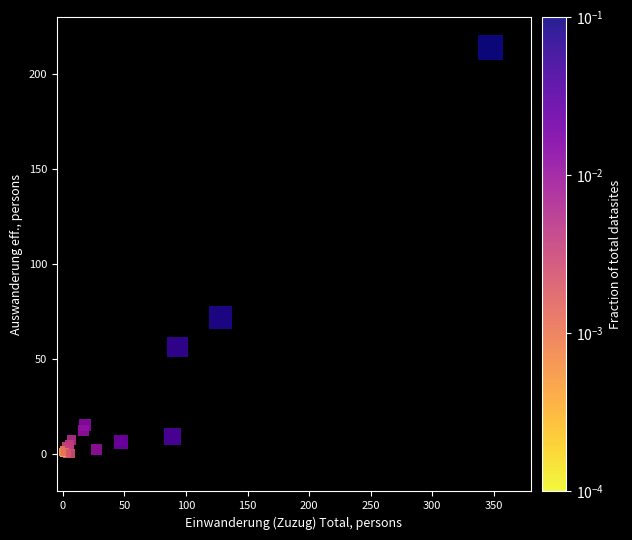

What Y value in the scatter plot is closest to 107?

72